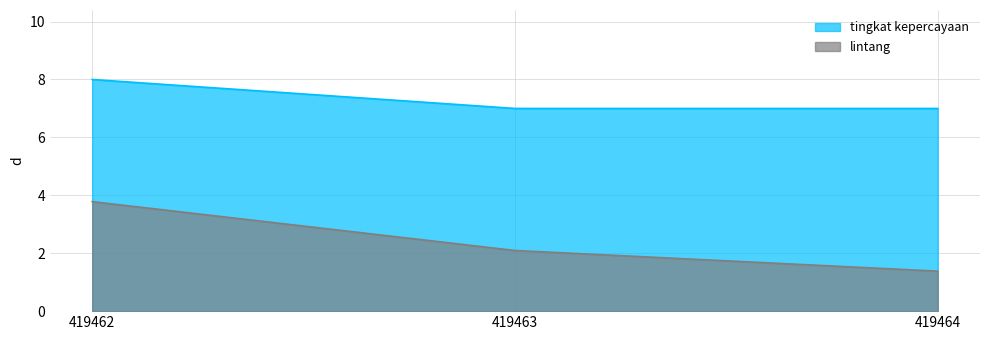

Reading left to right, list all the values displayed in this chart.

tingkat kepercayaan: 419462=8.0	419463=7.0	419464=7.0
lintang: 419462=3.8	419463=2.1	419464=1.4